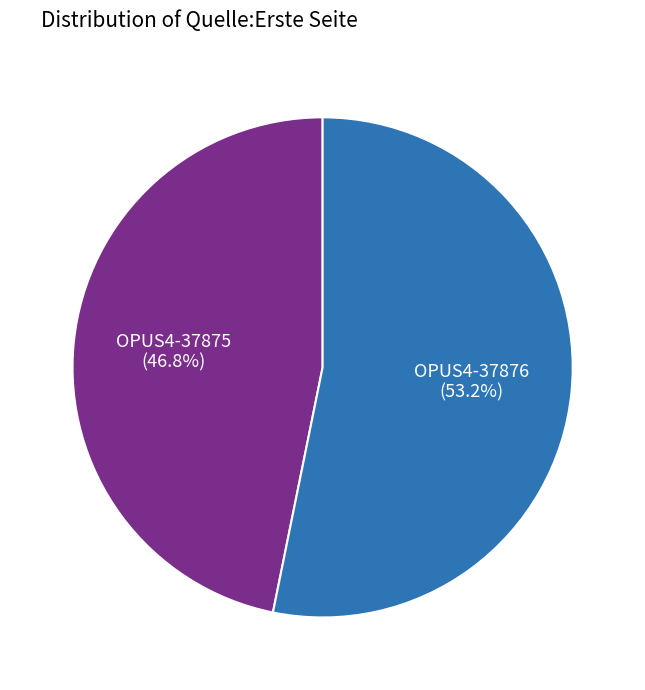

True or false: OPUS4-37875 accounts for 59% of the total.

False